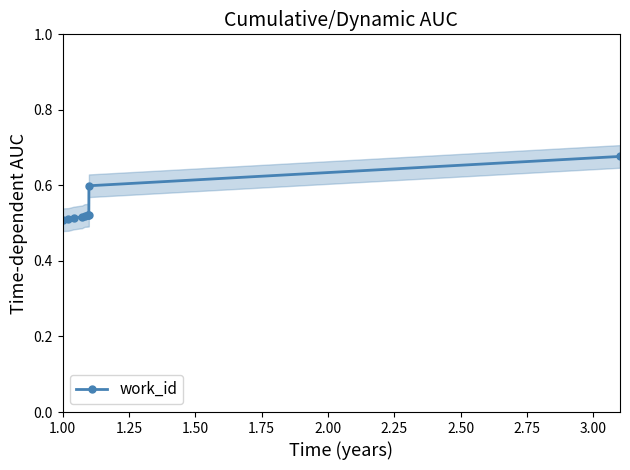

Count the work_id values in the range 0 to 1.

10